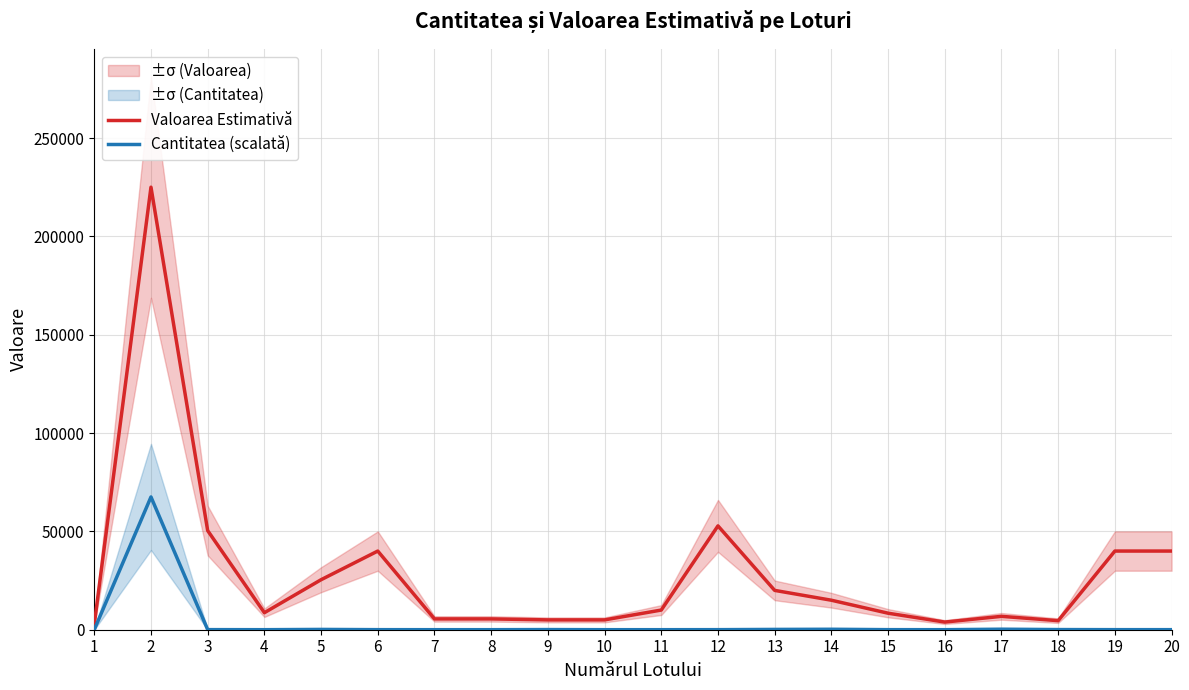

Is it true that Valoarea Estimativă equals 11251.0 at 15?

False